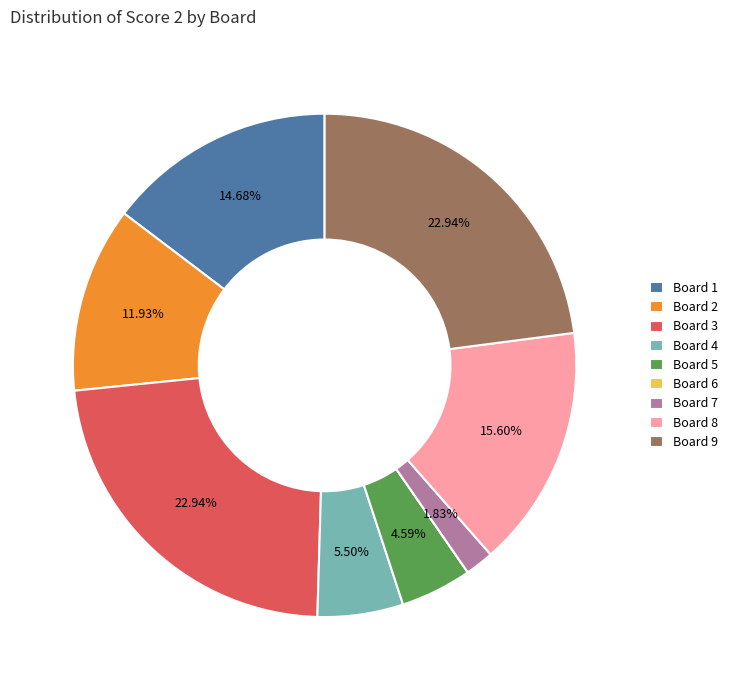

To the nearest percent, what is the difference between the largest and smallest slice percentages?

23%